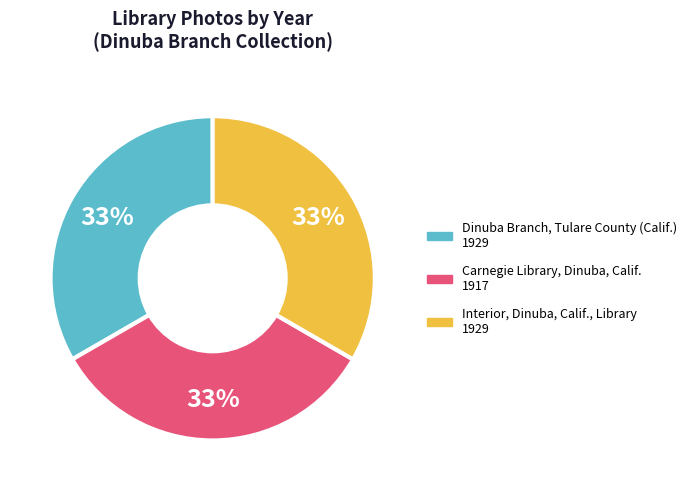

Does any single category account for the majority?

No